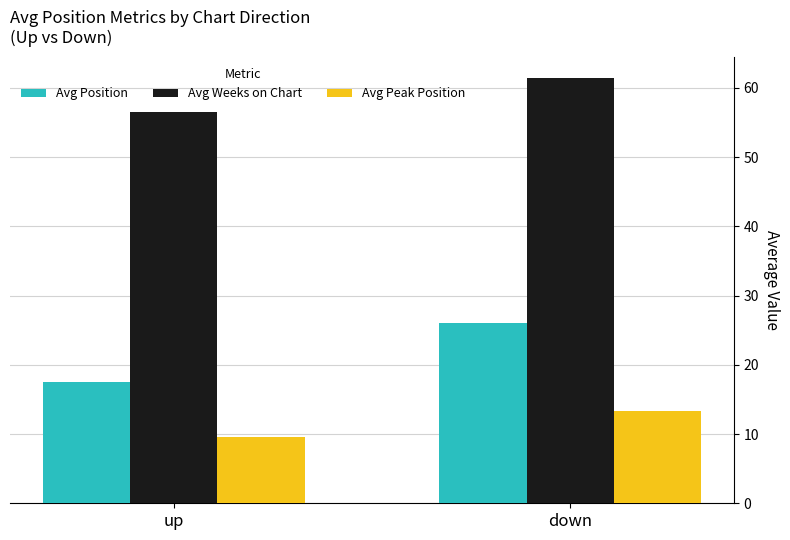

How many categories are shown in the chart?

2